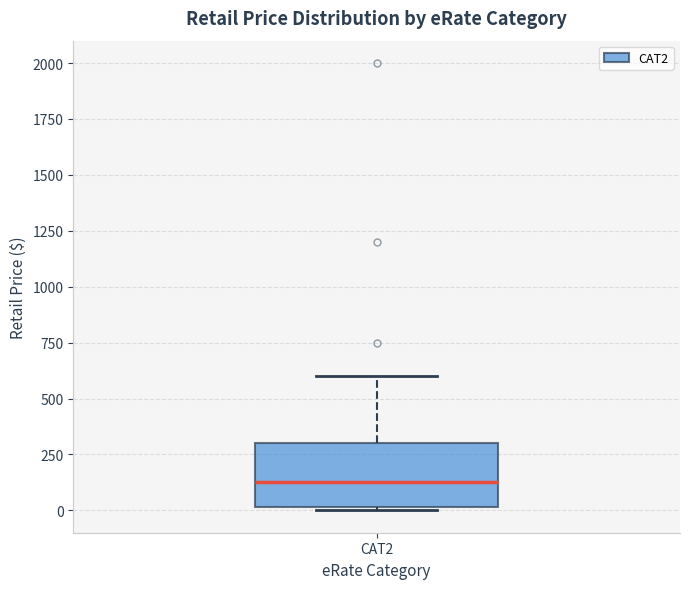

Where is the lower edge of the box for CAT2 on the y-axis? The values are not printed on the chart, so give them approximately, as read against the axis.

0